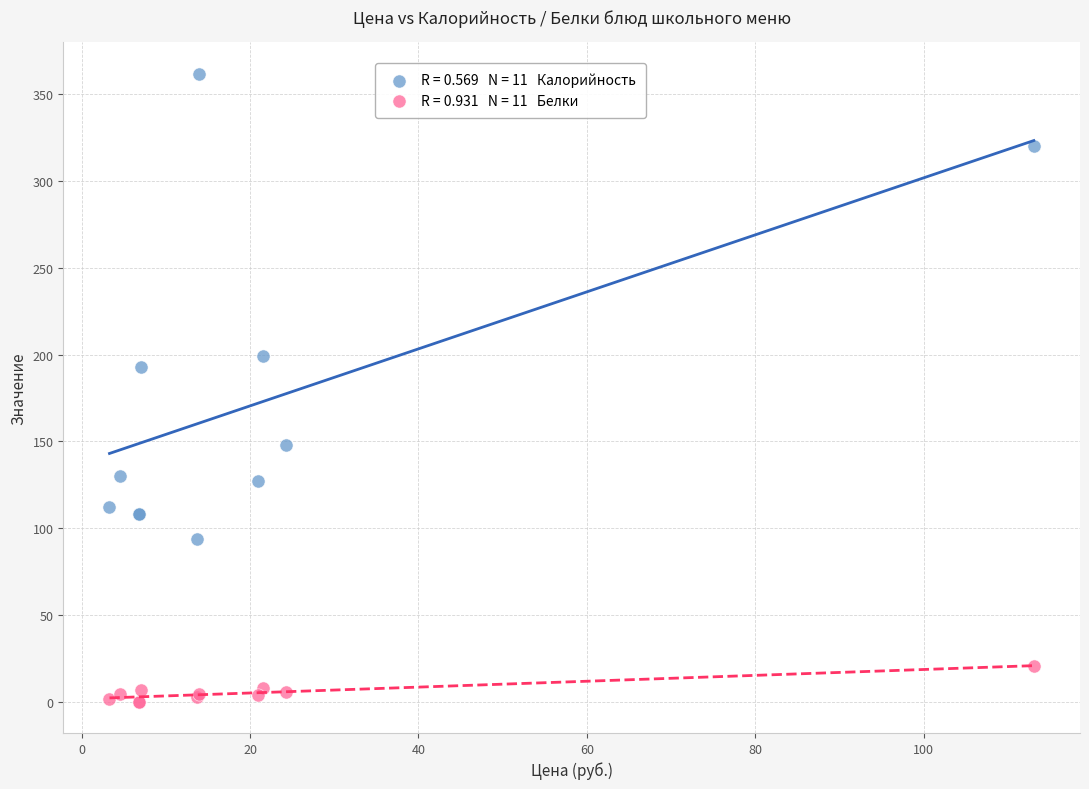

Across all series, what Y value is closest to 181?

193.0